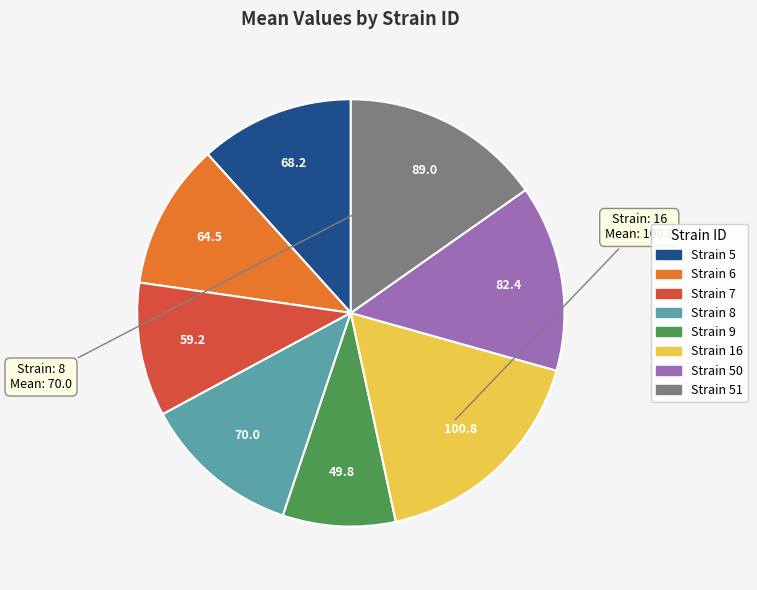

Is there a majority slice in this chart?

No